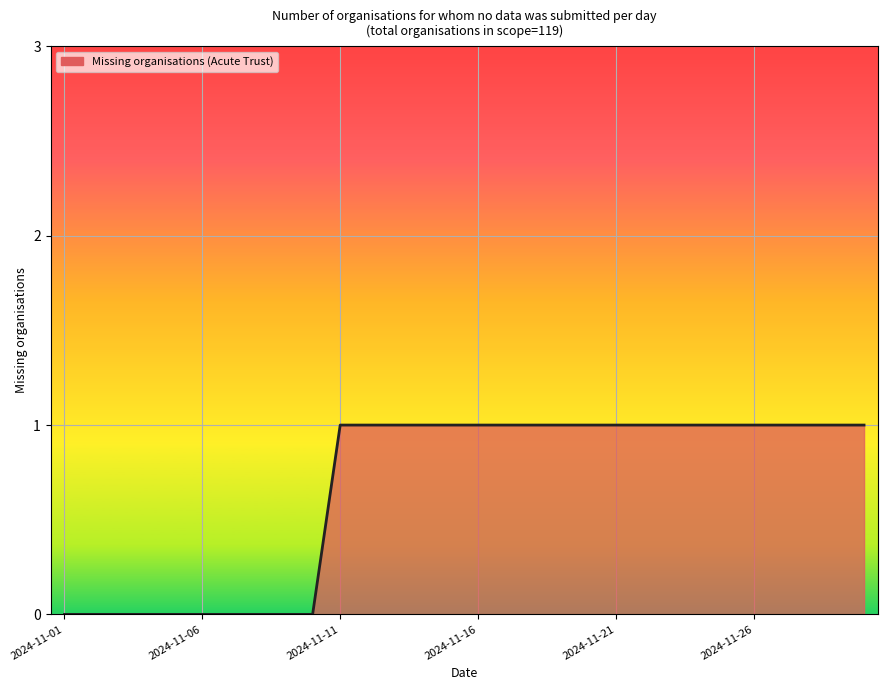

What is the sum of all values?

20